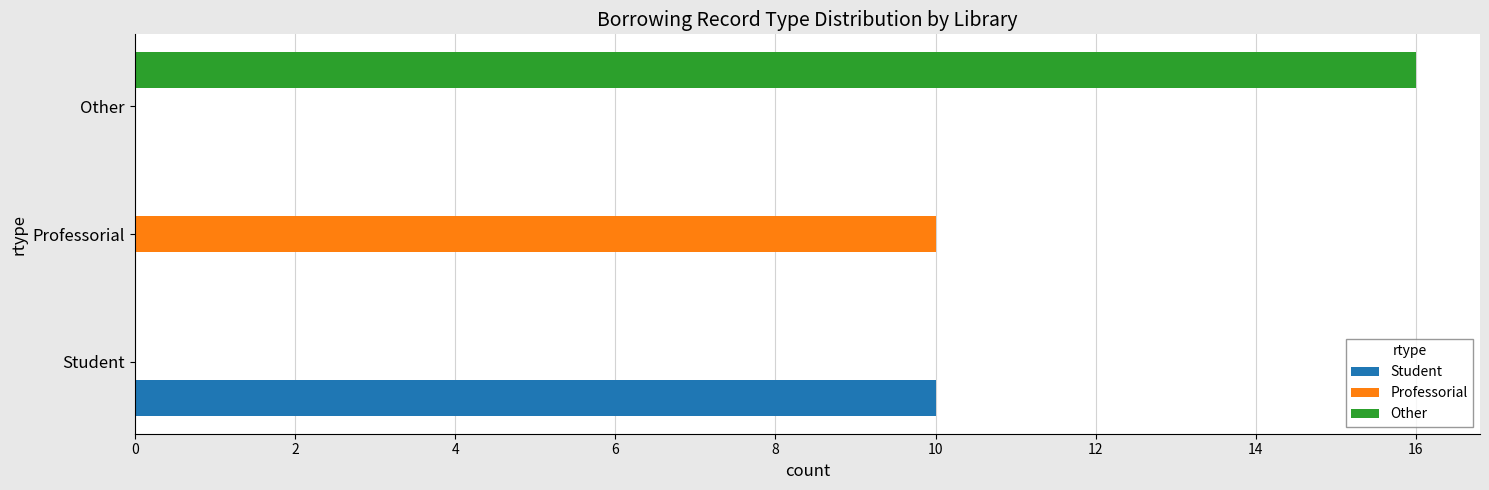

True or false: Other has a value of 24 at Other.

False